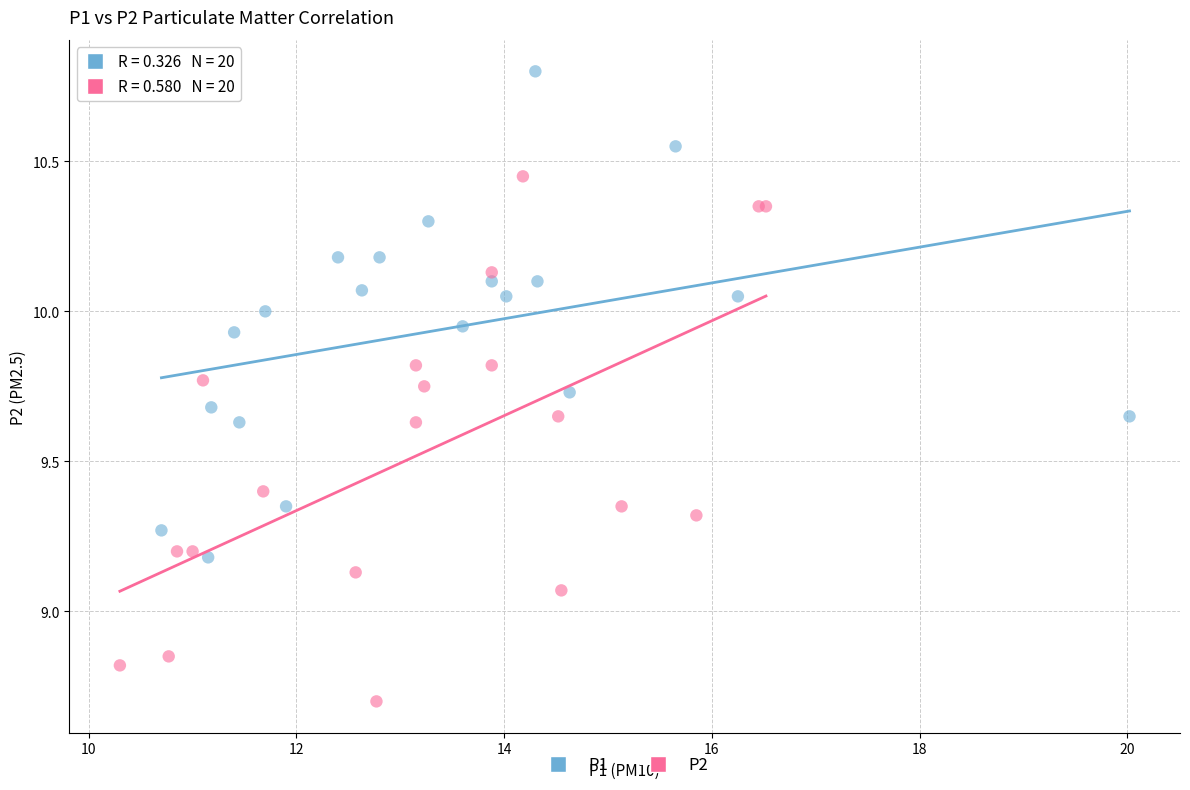

Which series contains the lowest Y value?

P2